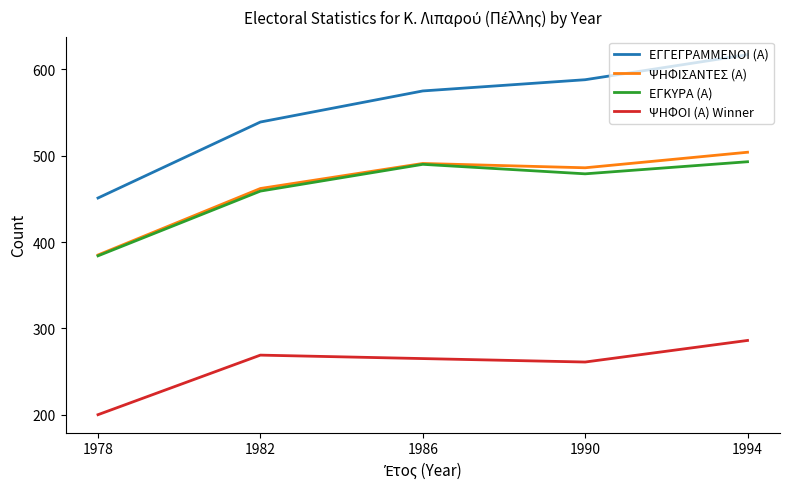

Is it true that ΕΓΓΕΓΡΑΜΜΕΝΟΙ (Α) equals 451 at 1978?

True